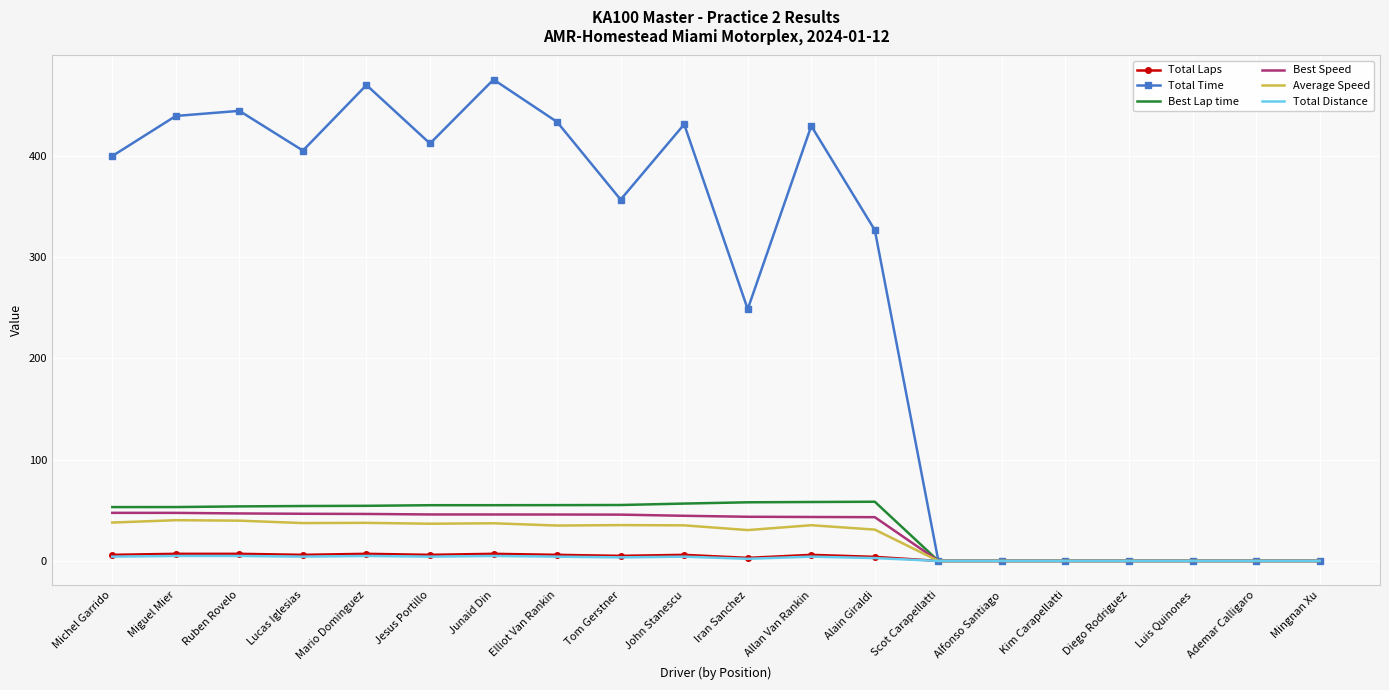

What position from the right is Alain Giraldi?

8